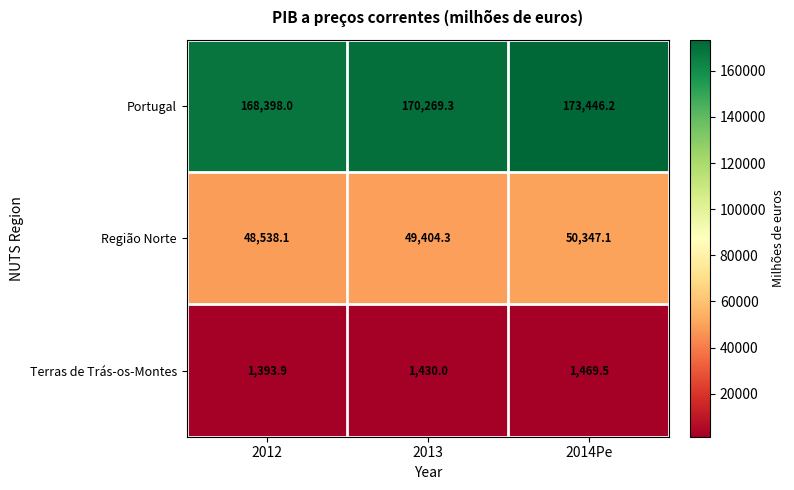

Rank the series by their average value, from highest to lowest.

Portugal, Região Norte, Terras de Trás-os-Montes